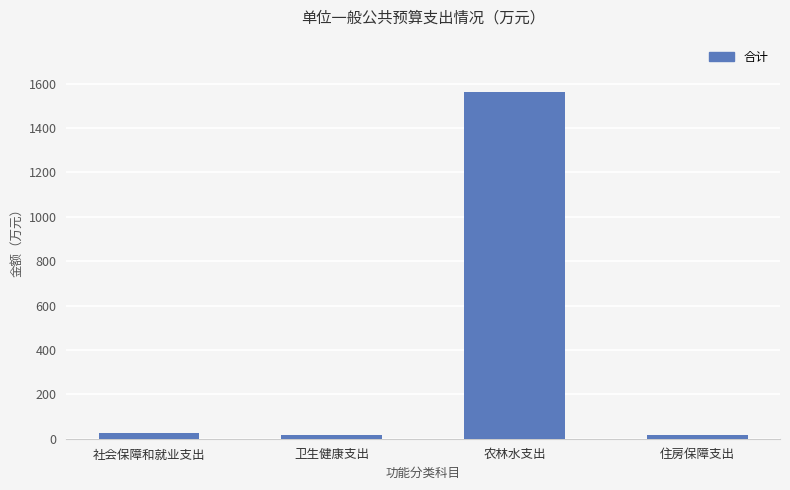

What position from the left is 住房保障支出?

4